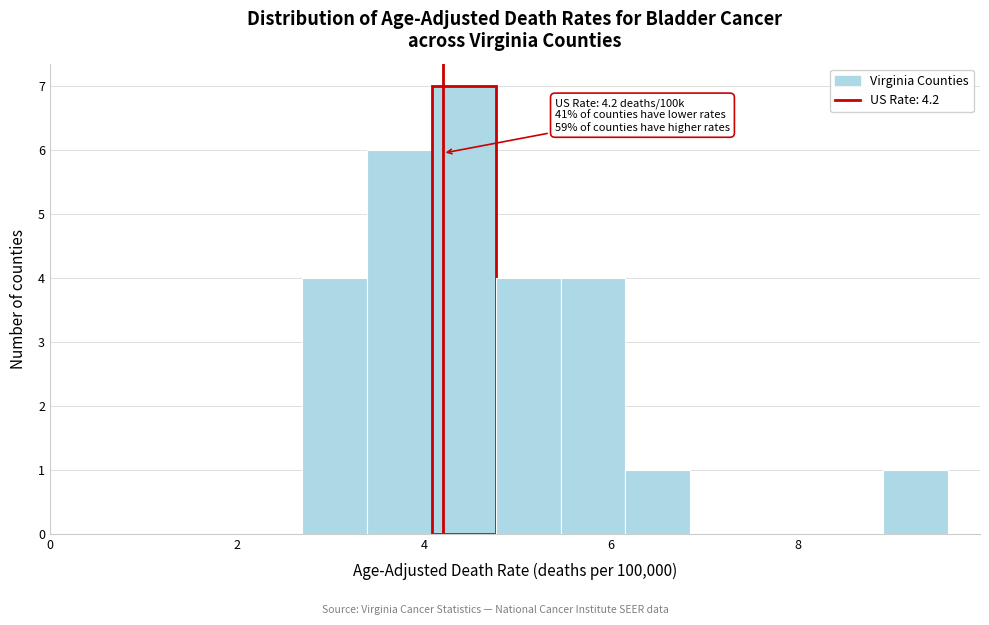

Around what value on the x-axis is the tallest bar? Give the approximate position of its centre, as read against the axis.

4.4